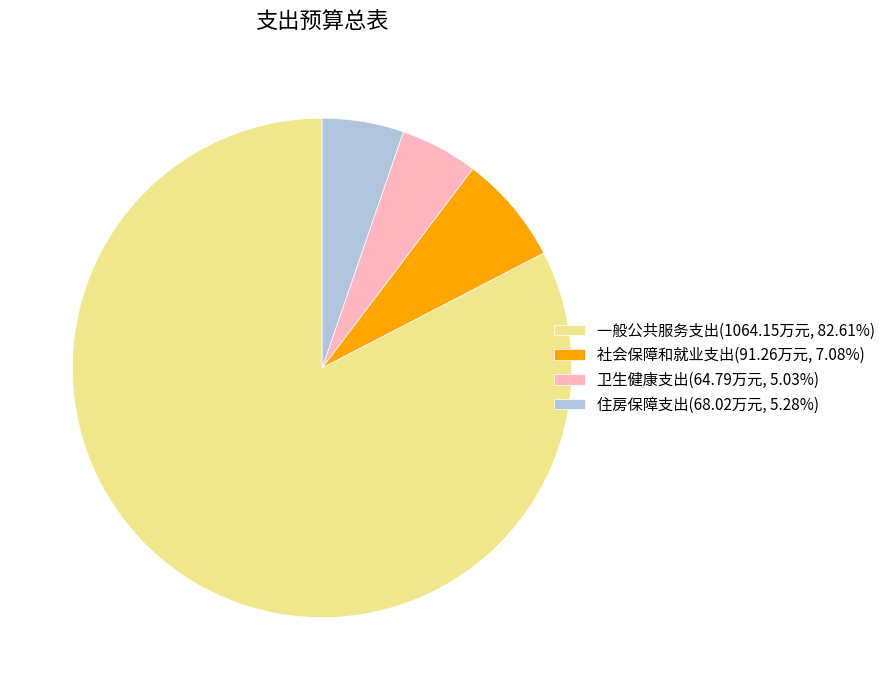

Is the sum of 社会保障和就业支出(91.26万元, 7.08%) and 卫生健康支出(64.79万元, 5.03%) greater than half?

No